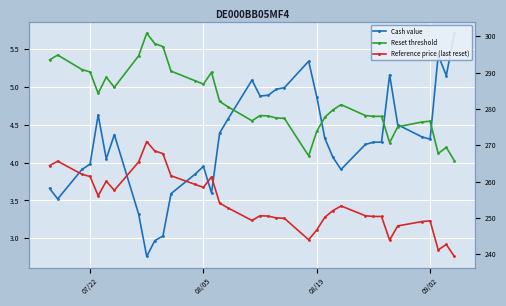

How many values in the Reference price (last reset) series are below 252?

18